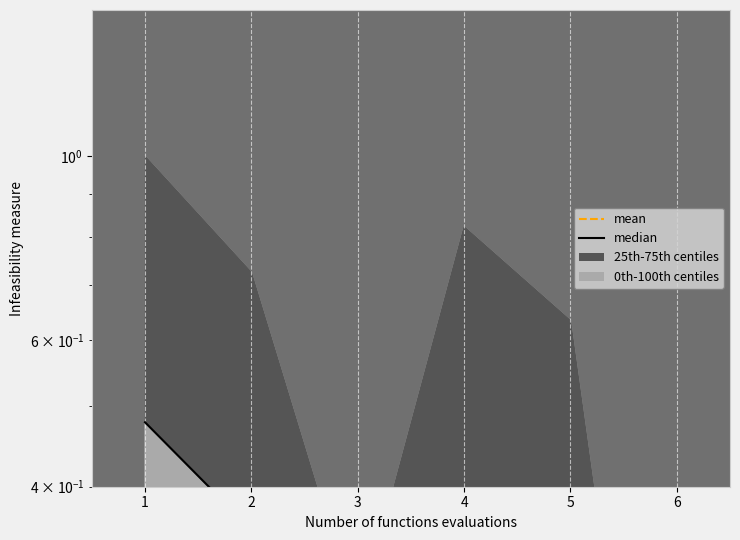

At which label does median reach its peak?

1